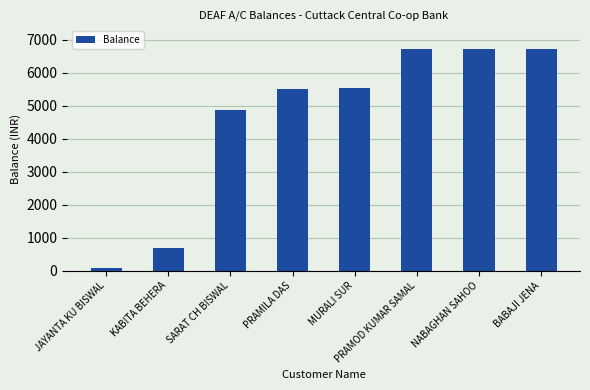

What is the change in value from SARAT CH BISWAL to PRAMILA DAS?

+634